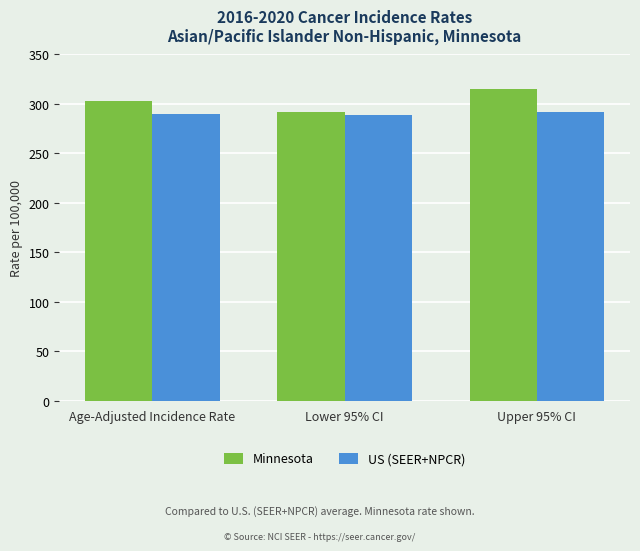

Count the number of categories in the chart.

3